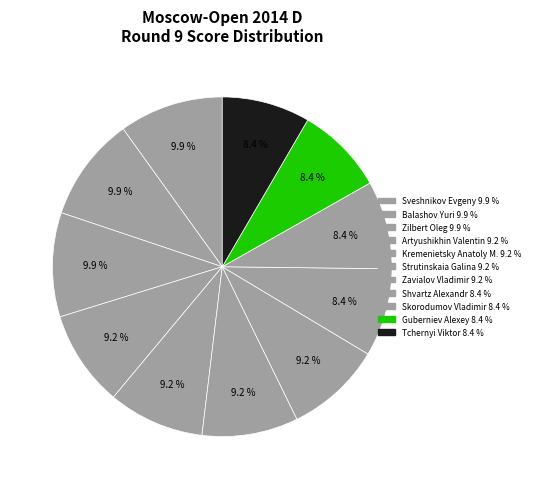

True or false: Balashov Yuri accounts for 10% of the total.

True